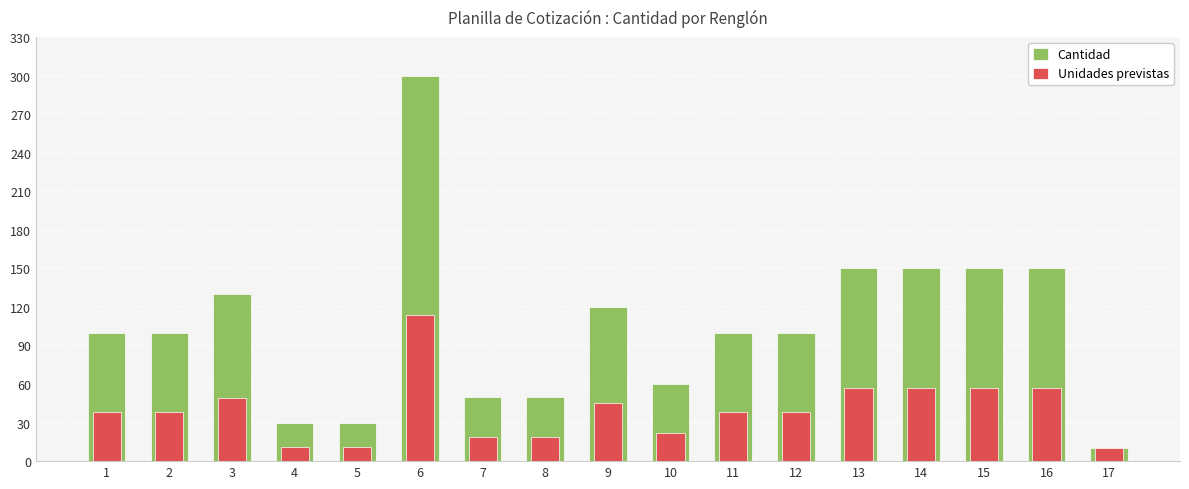

Reading right to left, transcribe all the data shown in this chart.

Cantidad: 17=10	16=150	15=150	14=150	13=150	12=100	11=100	10=60	9=120	8=50	7=50	6=300	5=30	4=30	3=130	2=100	1=100
Unidades previstas: 17=10	16=57	15=57	14=57	13=57	12=38	11=38	10=22	9=45	8=19	7=19	6=114	5=11	4=11	3=49	2=38	1=38